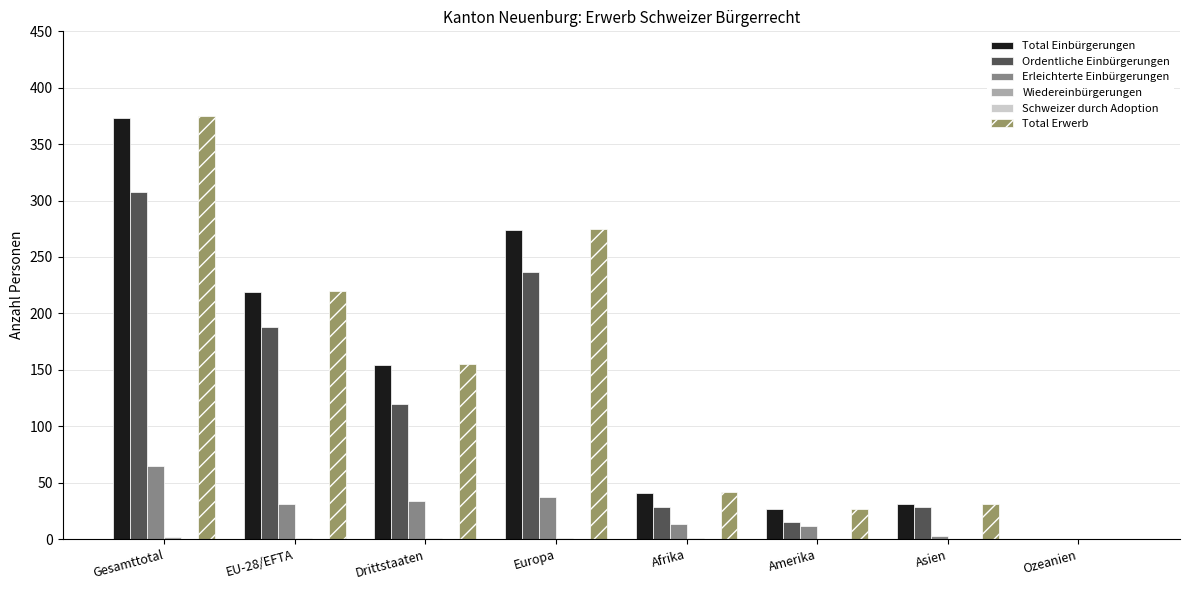

Is the value of Total Einbürgerungen at Drittstaaten greater than the value of Total Erwerb at Amerika?

Yes